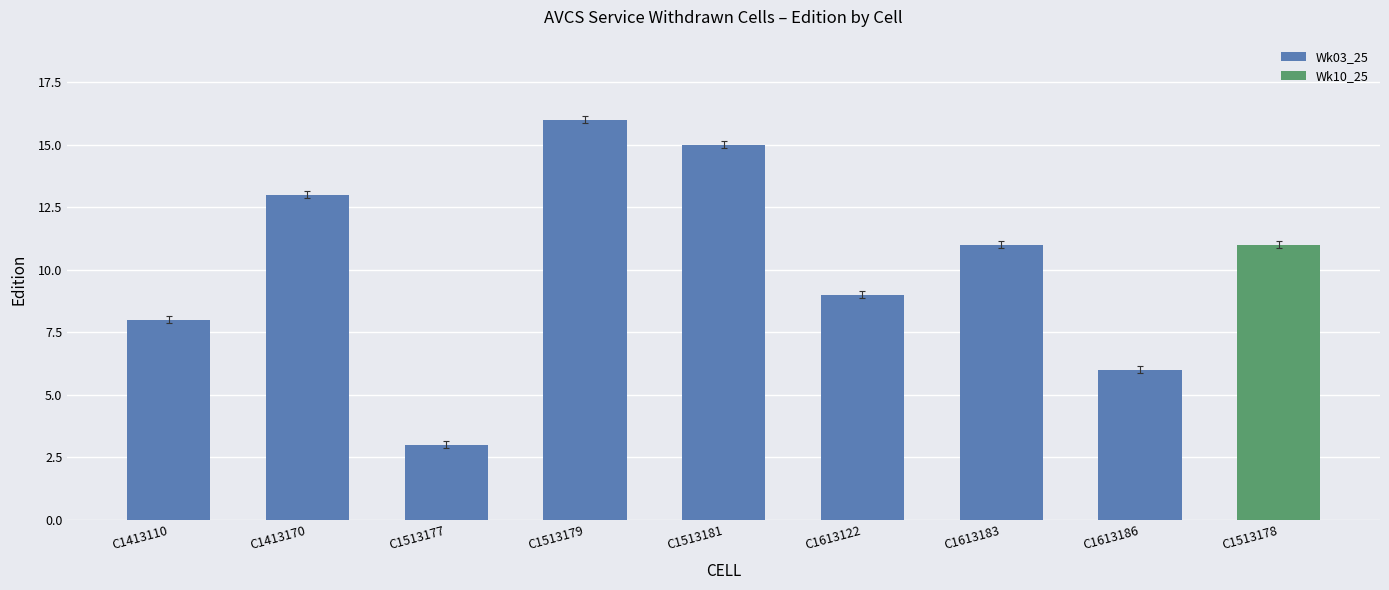

List the labels in order of value, smallest first.

C1513177, C1613186, C1413110, C1613122, C1613183, C1513178, C1413170, C1513181, C1513179